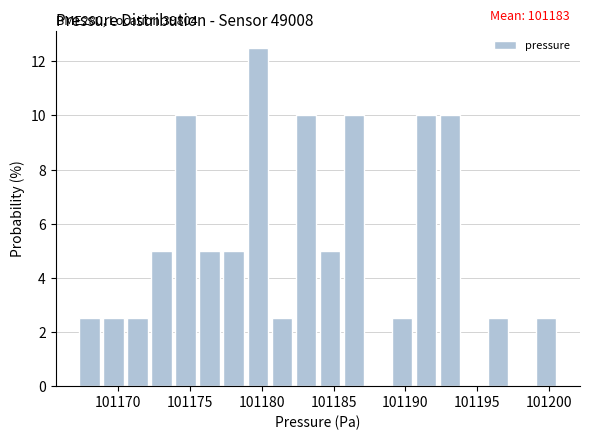

Read against the x-axis, roughly where is the centre of the tallest bar?

101179.5